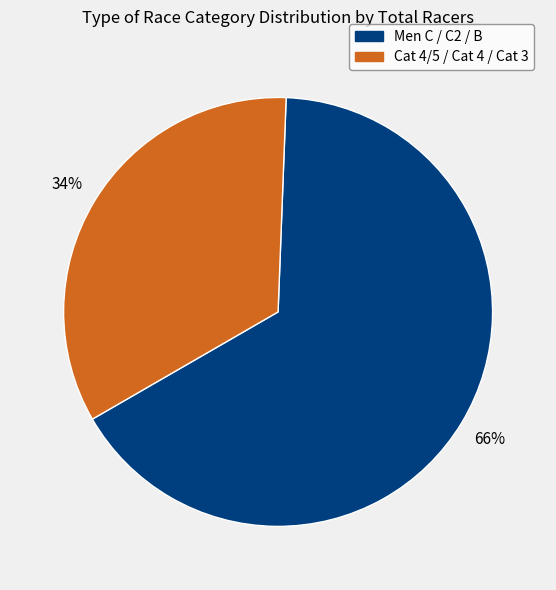

To the nearest percent, what is the average slice percentage?

50%